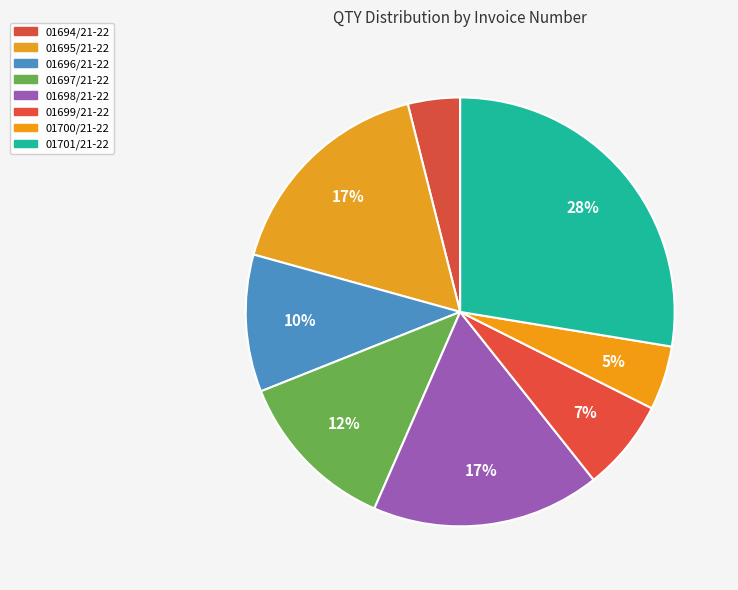

To the nearest percent, what is the difference between the 01699/21-22 and 01696/21-22 slice percentages?

3%